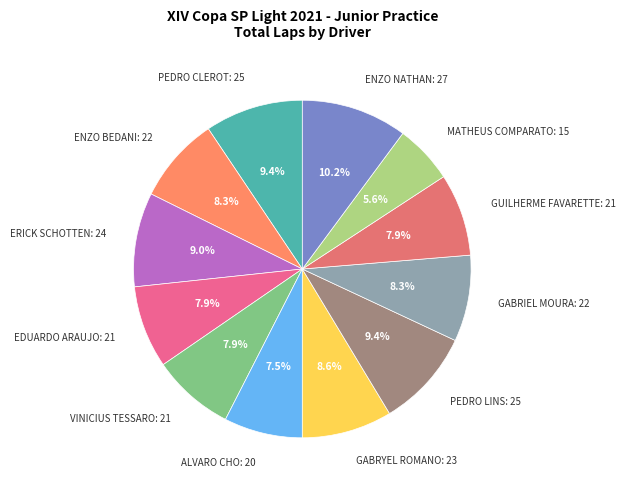

Rank the categories by value from lowest to highest.

MATHEUS COMPARATO, ALVARO CHO, EDUARDO ARAUJO, VINICIUS TESSARO, GUILHERME FAVARETTE, ENZO BEDANI, GABRIEL MOURA, GABRYEL ROMANO, ERICK SCHOTTEN, PEDRO CLEROT, PEDRO LINS, ENZO NATHAN FAITA